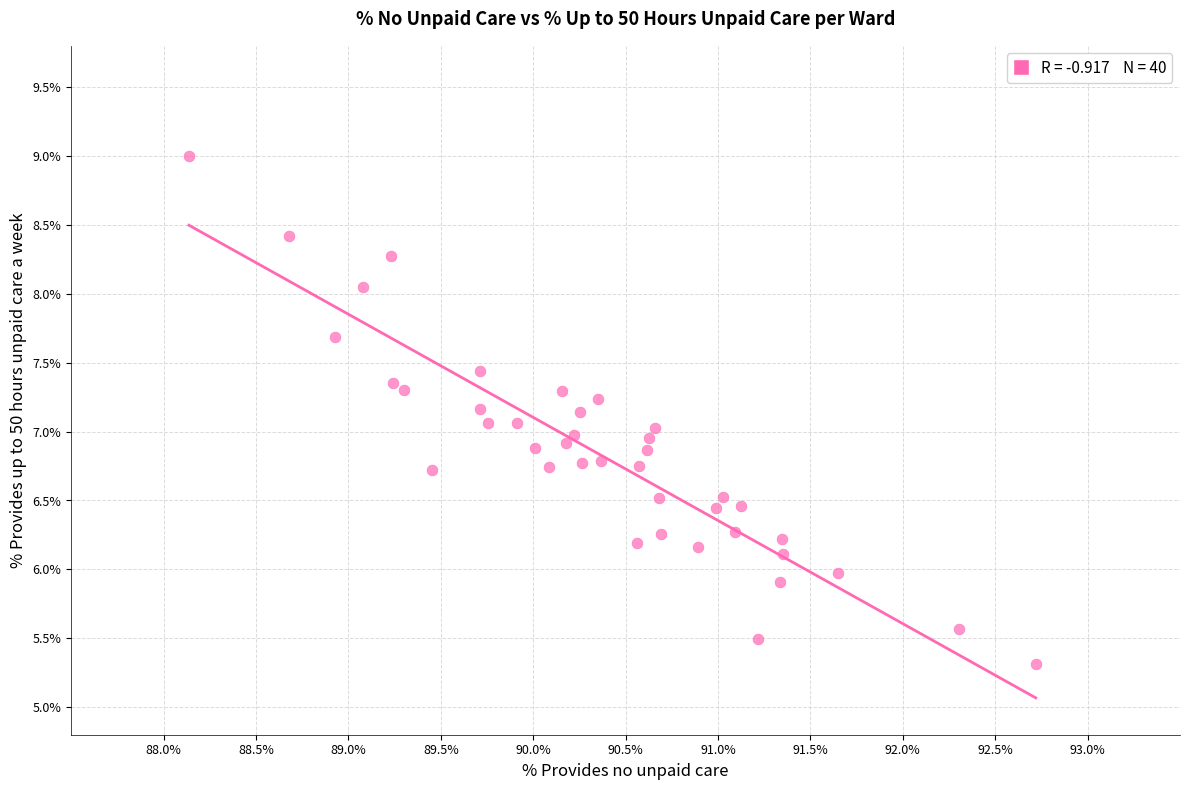

What is the range of X values (max minus min)?

4.6